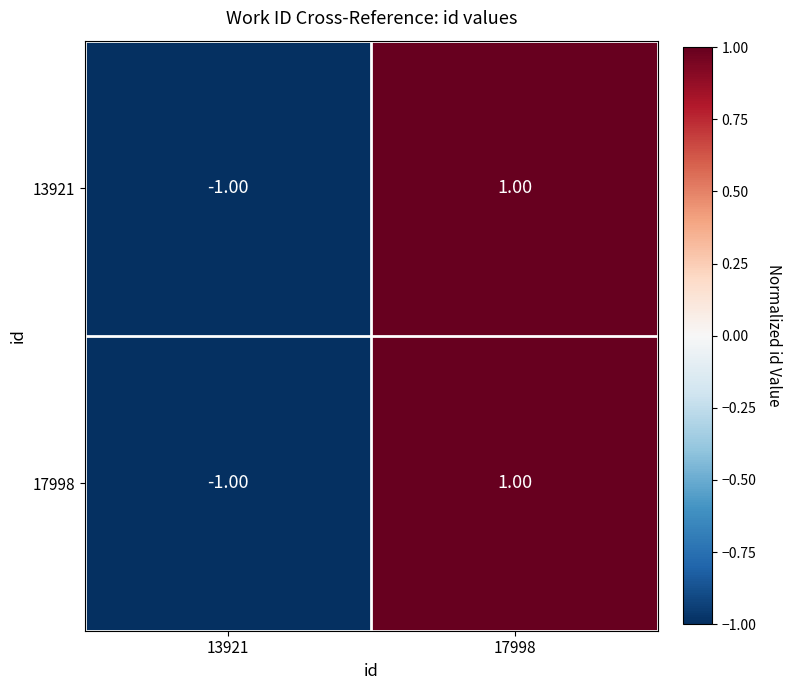

Rank the categories by 17998 value from lowest to highest.

13921, 17998